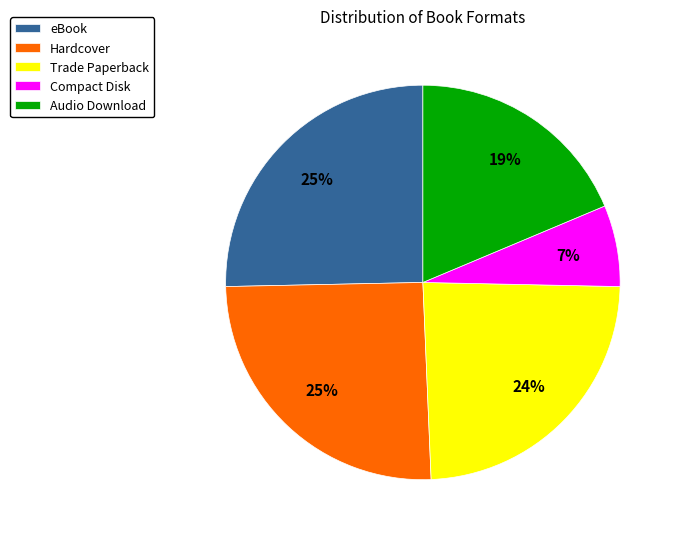

To the nearest percent, what portion does Compact Disk represent?

7%